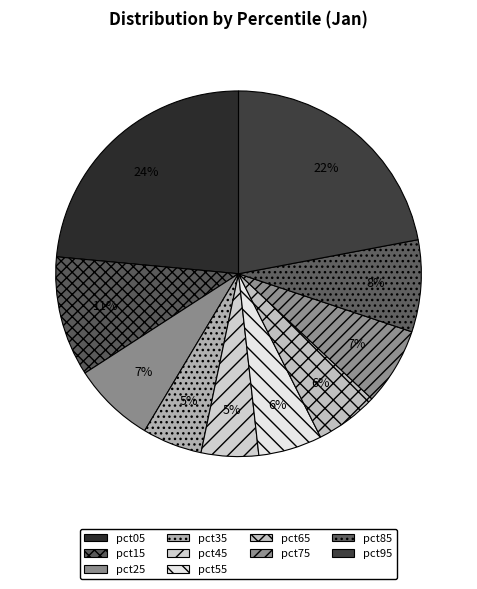

Is it true that pct15 is 11% of the pie?

True